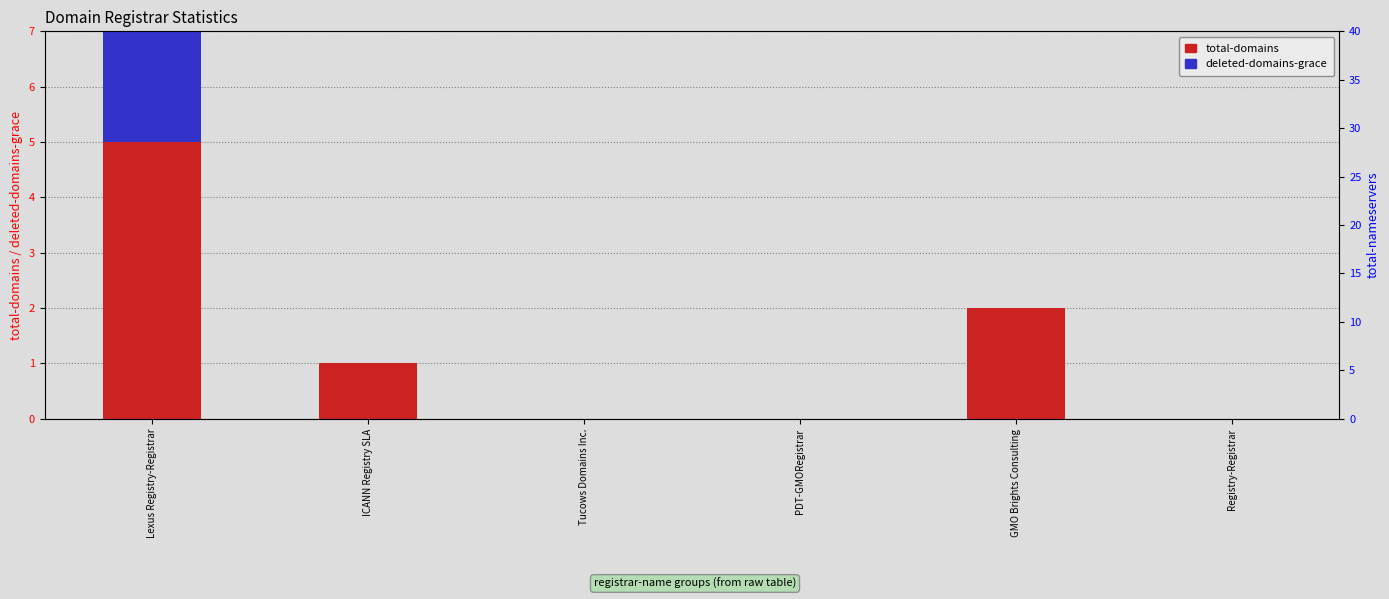

Count the number of categories in the chart.

6